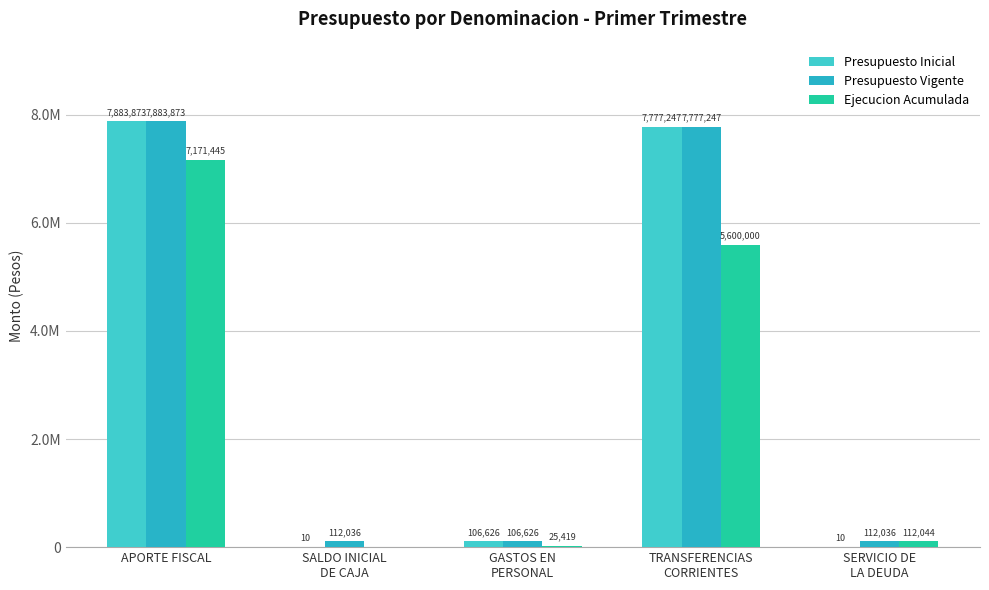

What is the sum of the Ejecucion Acumulada values at APORTE FISCAL and SALDO INICIAL
DE CAJA?

7171445